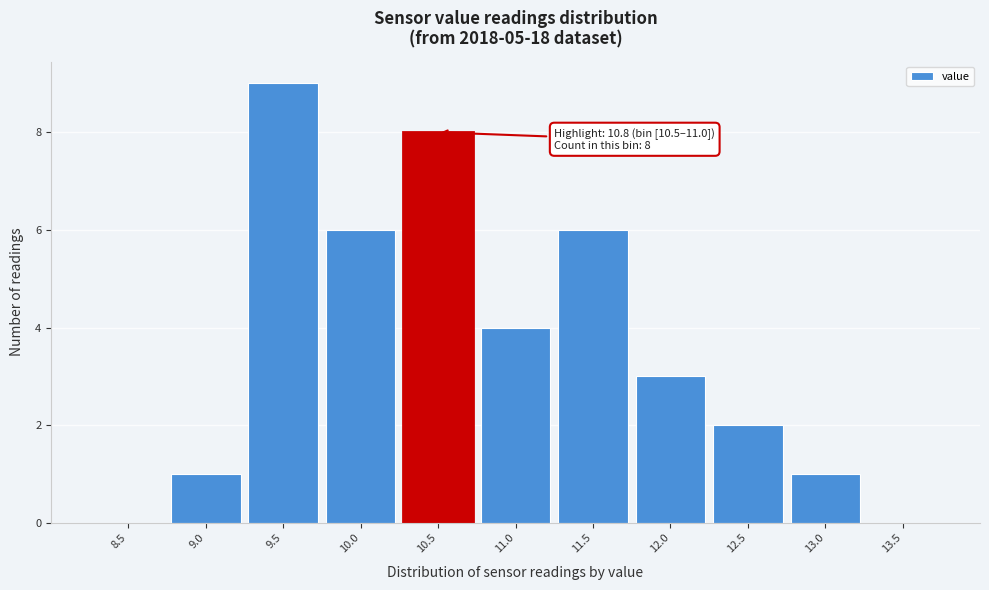

Reading right to left, extract all data points from this chart.

13.5=0	13.0=1	12.5=2	12.0=3	11.5=6	11.0=4	10.5=8	10.0=6	9.5=9	9.0=1	8.5=0